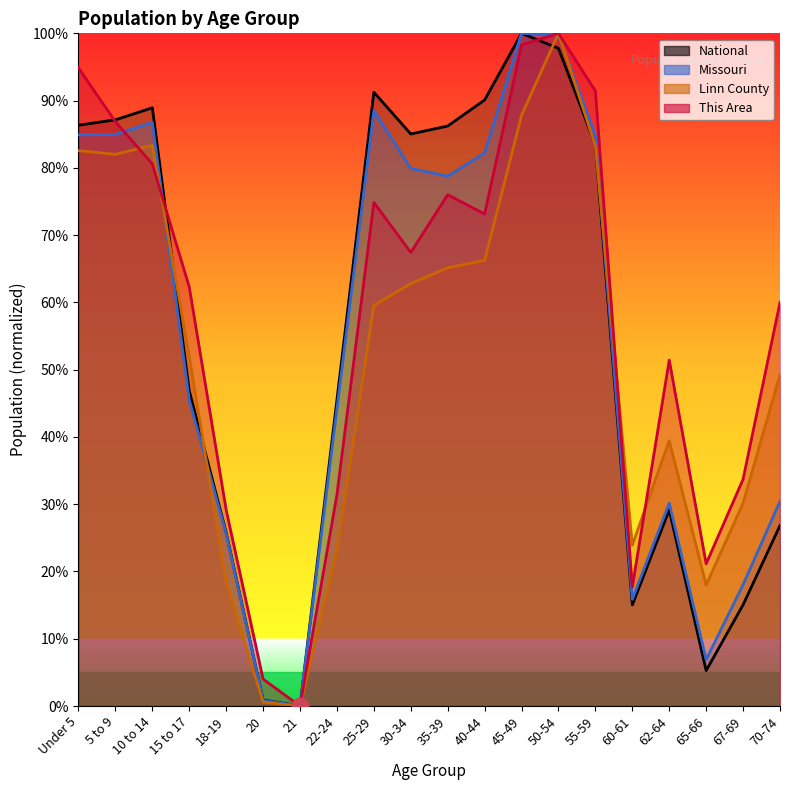

Which category has the lowest value in the This Area series?

21